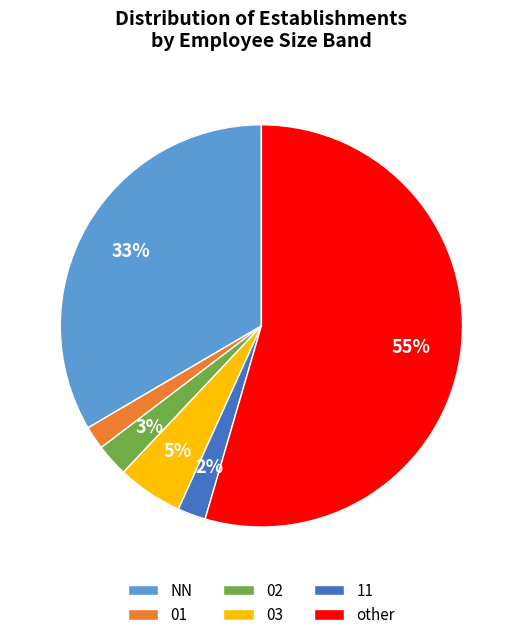

To the nearest percent, what percentage of the pie is 02?

3%